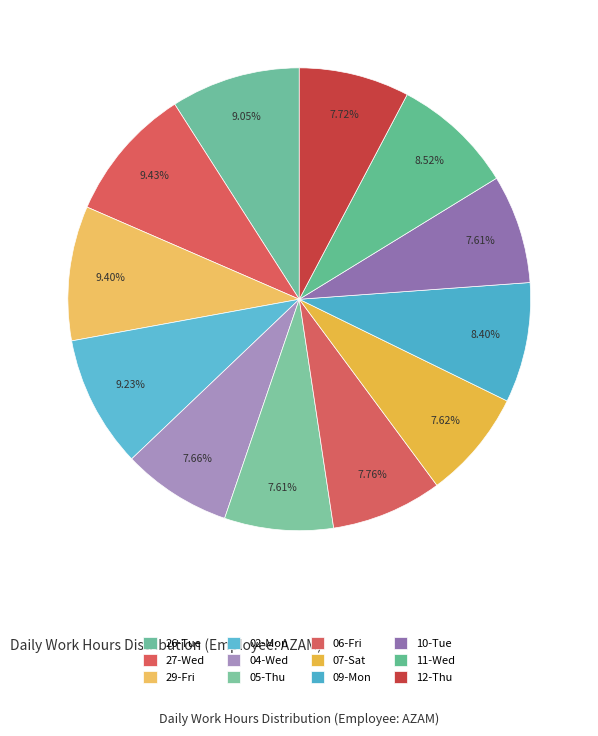

What is the smallest slice in the pie chart?

05-Thu